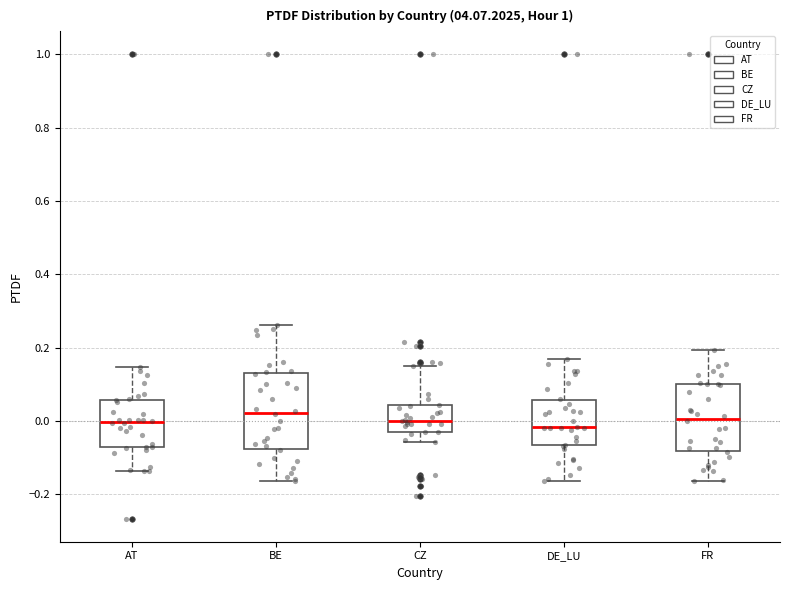

Reading left to right, transcribe this box plot: for each box, give where its median line is, the range the box spans, and where its two whiskers end, as read against the y-axis. The values are not printed on the chart, so give them approximately, as read against the axis.

AT: median 0.00, box -0.08 to 0.06, whiskers -0.14 to 0.14
BE: median 0.02, box -0.08 to 0.14, whiskers -0.16 to 0.26
CZ: median 0.00, box -0.04 to 0.04, whiskers -0.06 to 0.16
DE_LU: median -0.02, box -0.06 to 0.06, whiskers -0.16 to 0.16
FR: median 0.00, box -0.08 to 0.10, whiskers -0.16 to 0.20